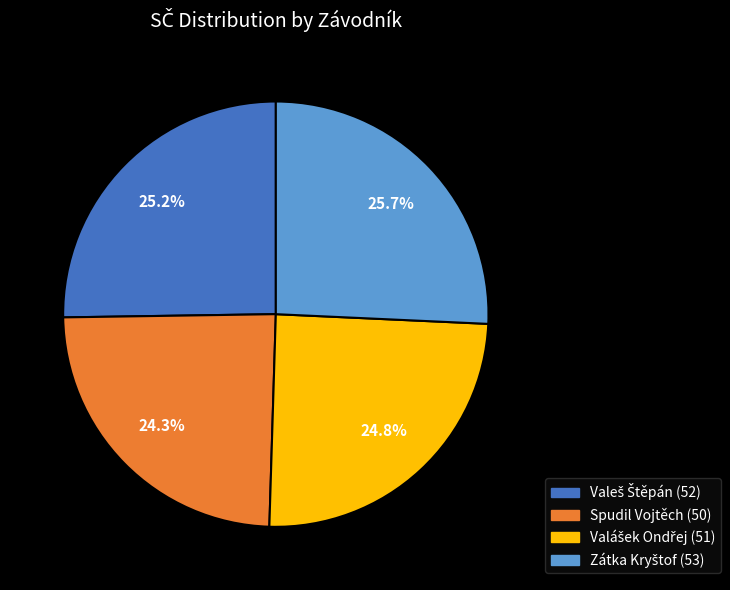

Does any single category account for the majority?

No